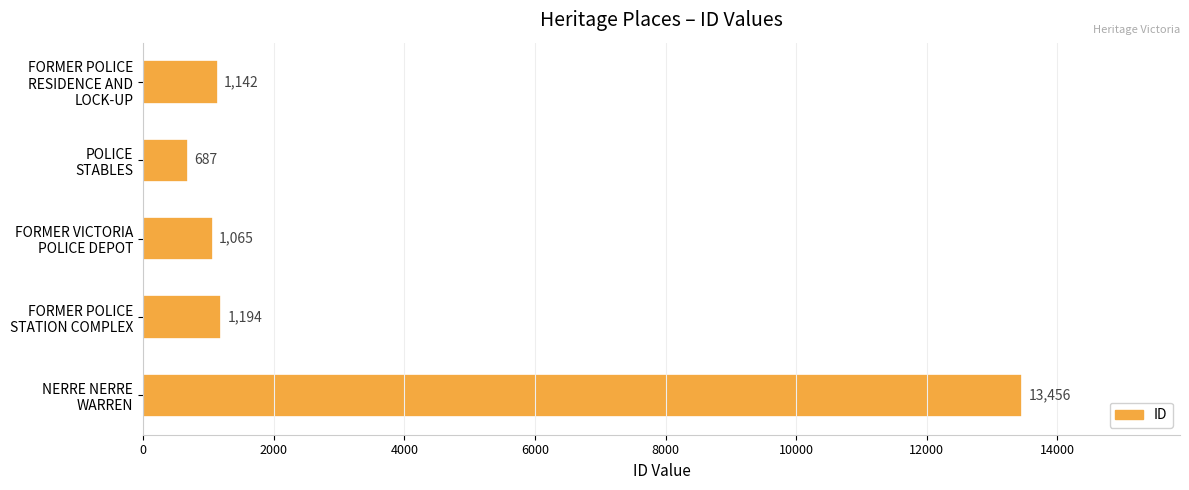

What is the value of the 3rd bar from the top?

1065